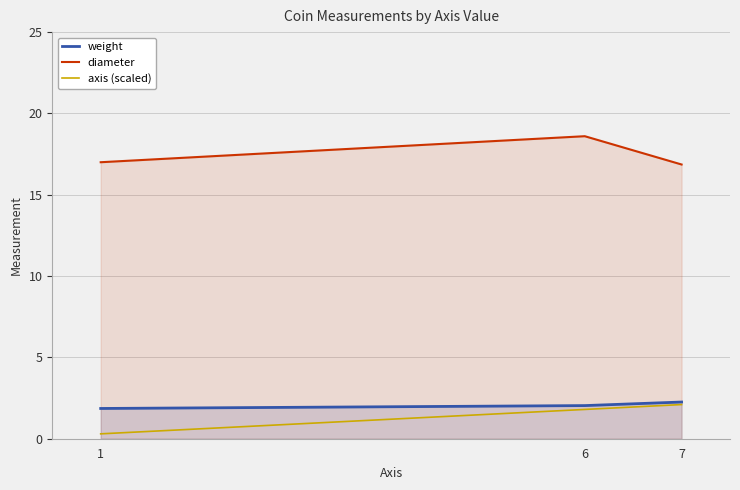

Reading right to left, transcribe all the data shown in this chart.

weight: 7=2.3	6=2.0	1=1.9
diameter: 7=16.9	6=18.6	1=17.0
axis (scaled): 7=2.1	6=1.8	1=0.3